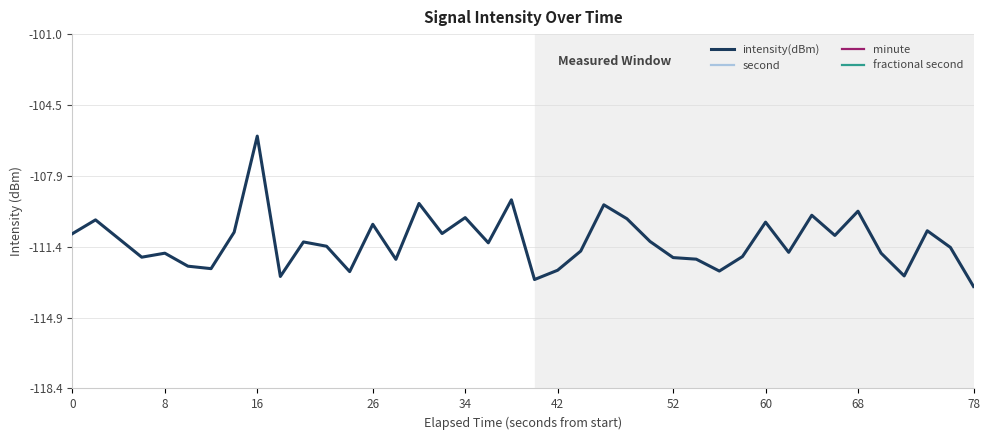

The intensity(dBm) series shows -106.0 at 16. True or false?

True